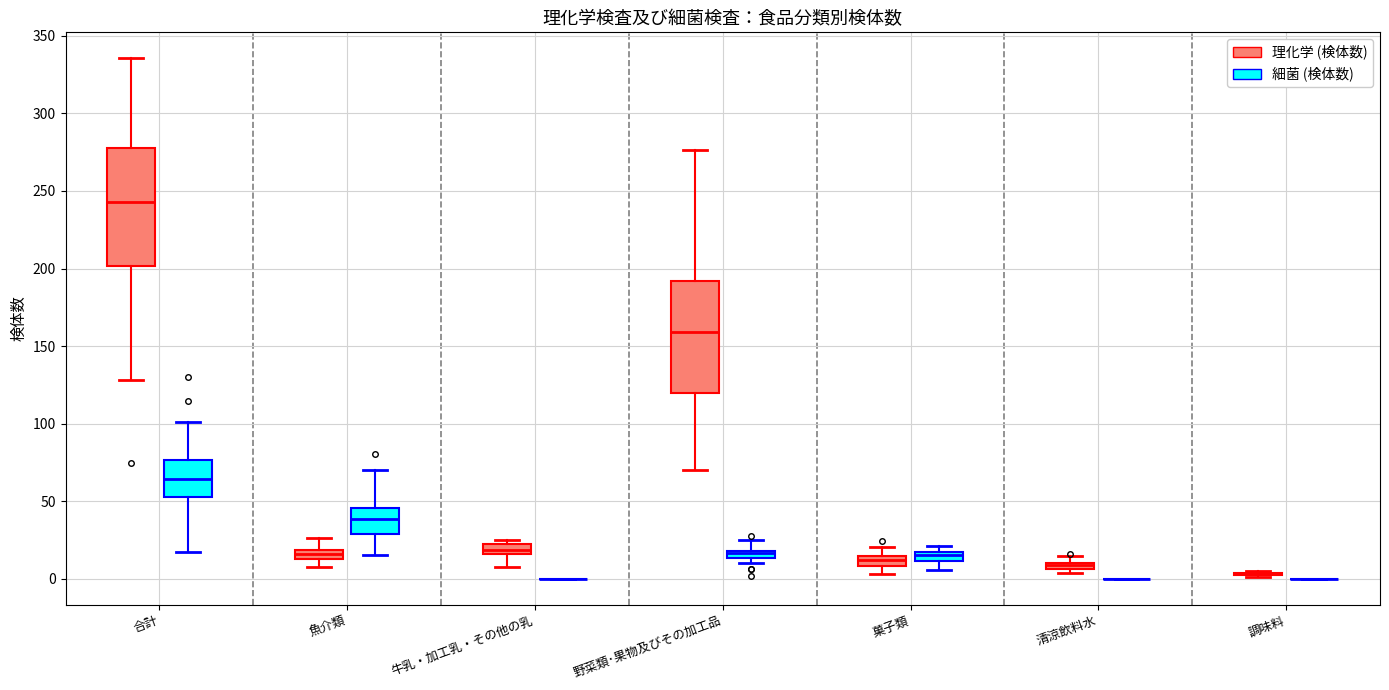

Where is the lower edge of the box for 合計 (細菌 (検体数)) on the y-axis? The values are not printed on the chart, so give them approximately, as read against the axis.

50